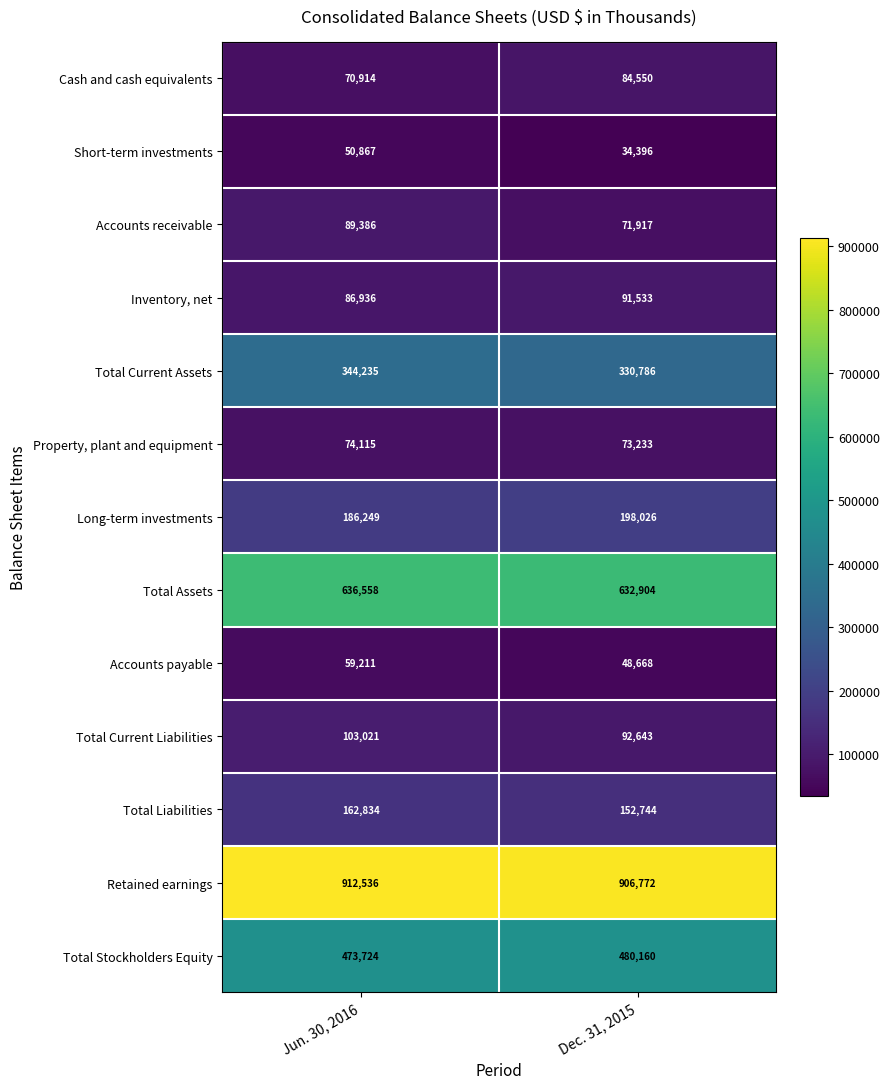

How many distinct data groups are displayed?

13